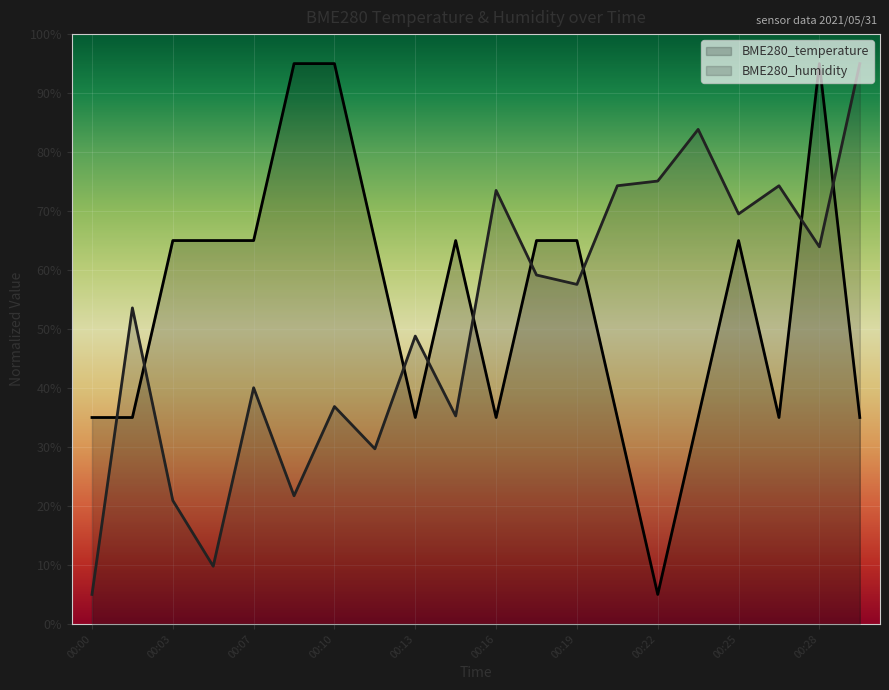

True or false: BME280_temperature has a value of 48.9 at 00:13.

False